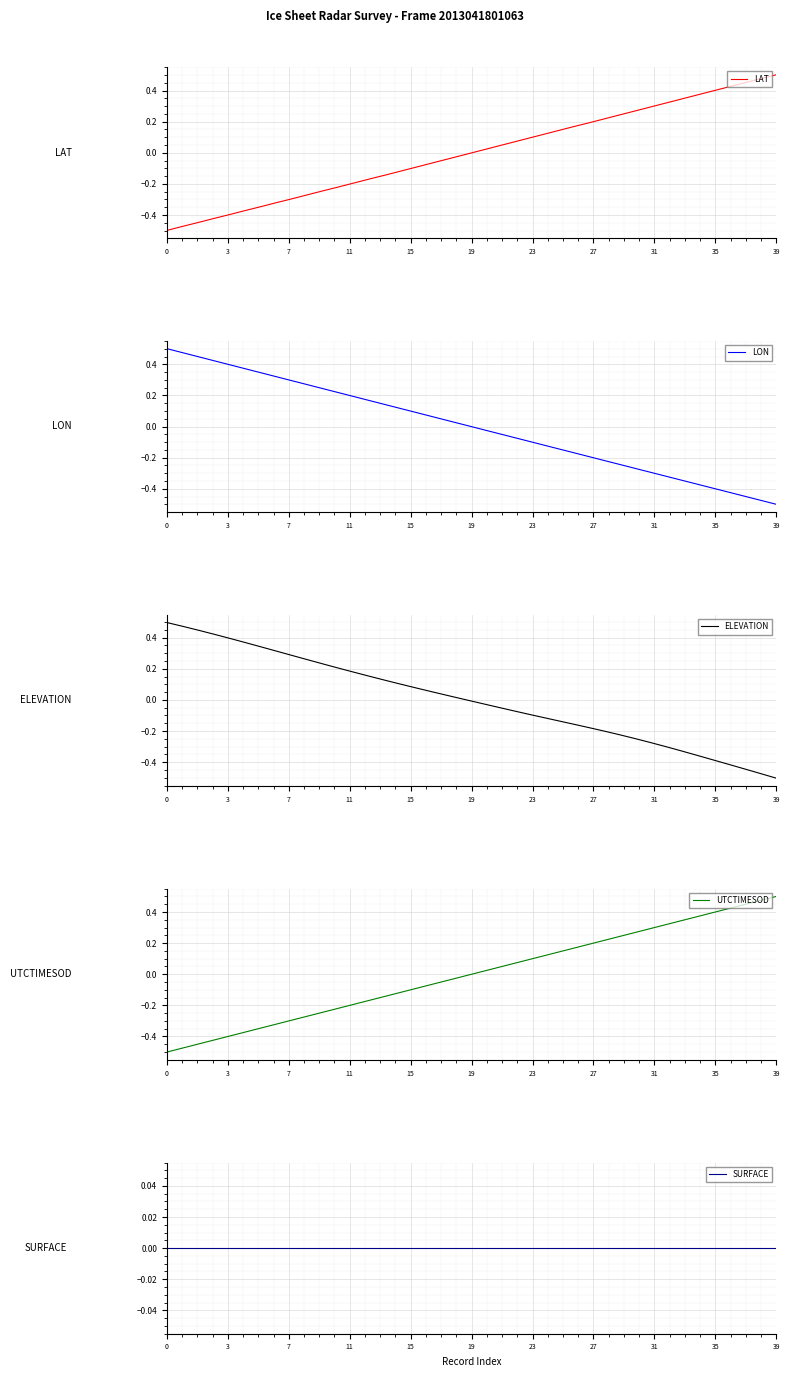

Which label corresponds to the largest value in the chart?

39